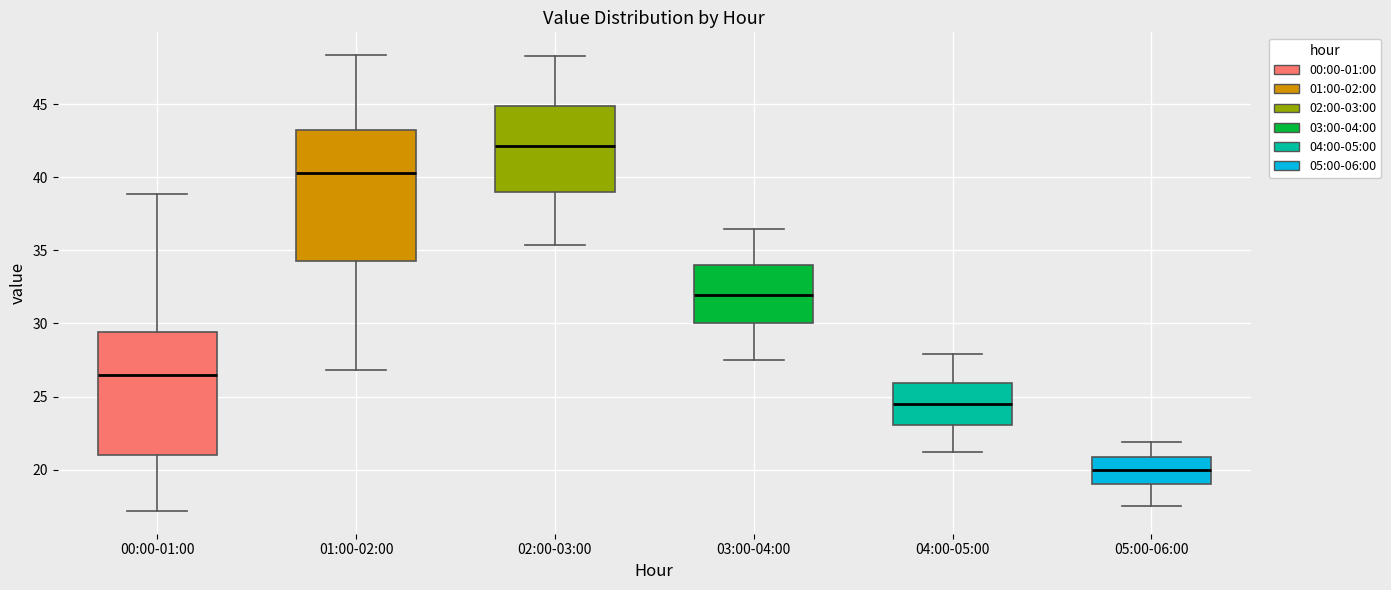

Where does the upper whisker of the box for 02:00-03:00 end on the y-axis? The values are not printed on the chart, so give them approximately, as read against the axis.

48.5